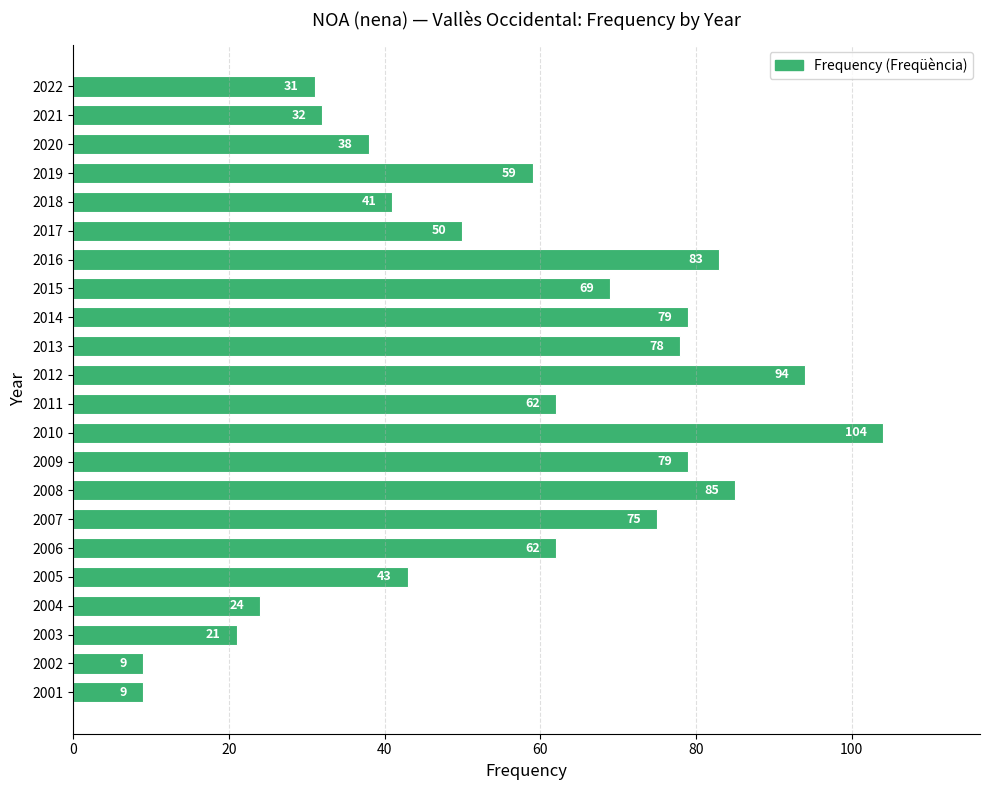

What is the sum of all values?

1227